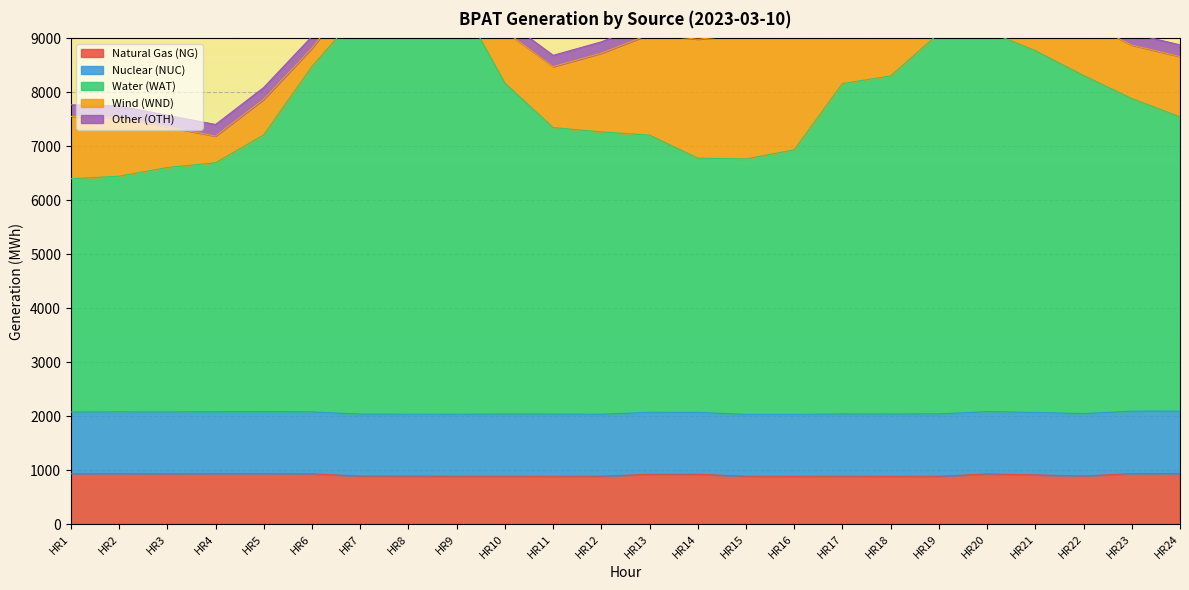

The value of Other (OTH) at HR5 is 218. True or false?

True